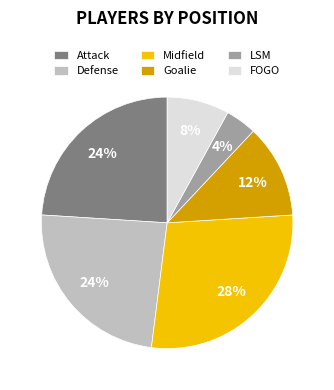

Does Goalie account for over 50% of the chart?

No